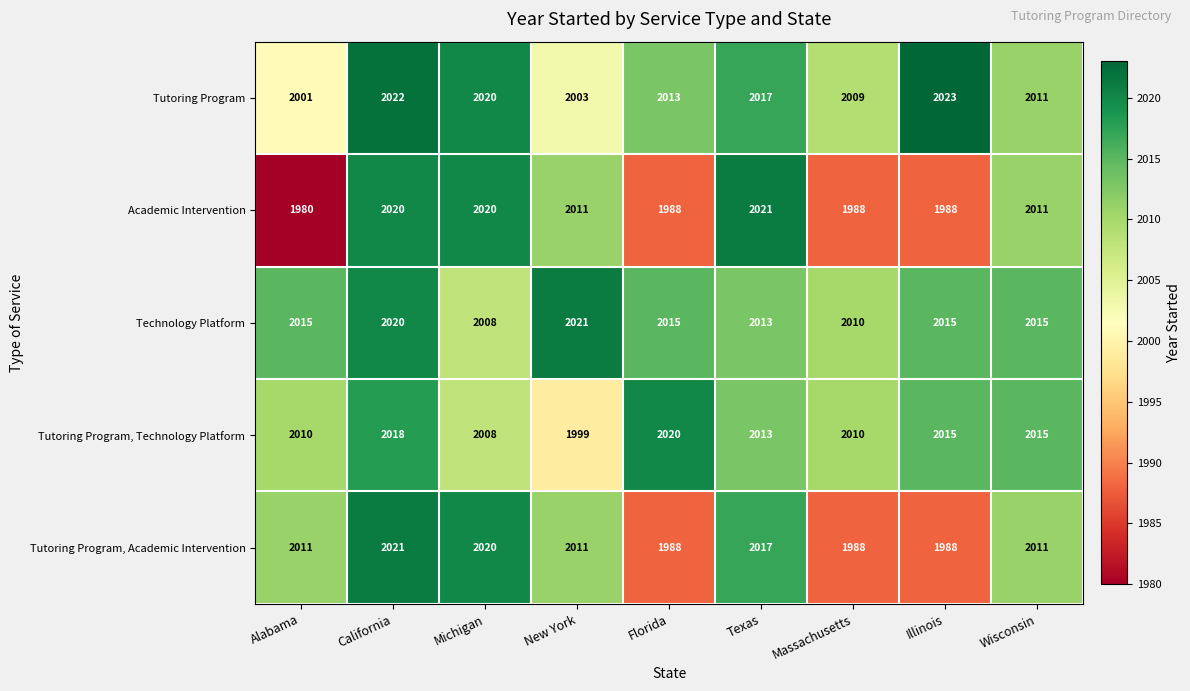

Where does the Academic Intervention series first go above 2011?

California